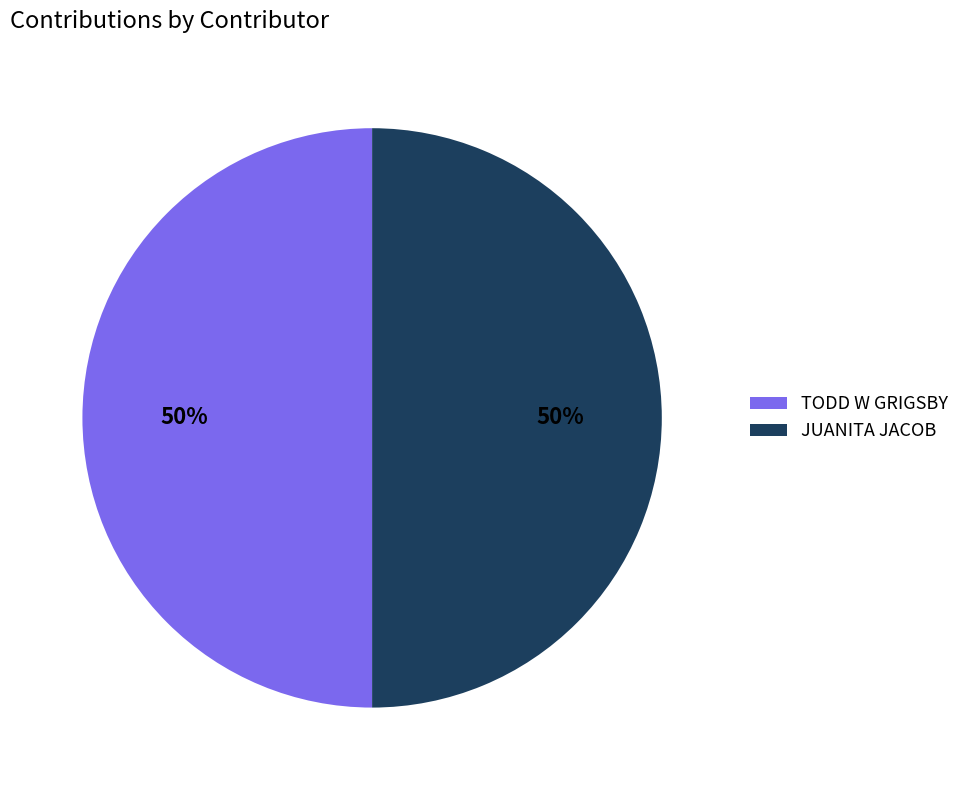

To the nearest percent, what percentage of the pie is TODD W GRIGSBY?

50%